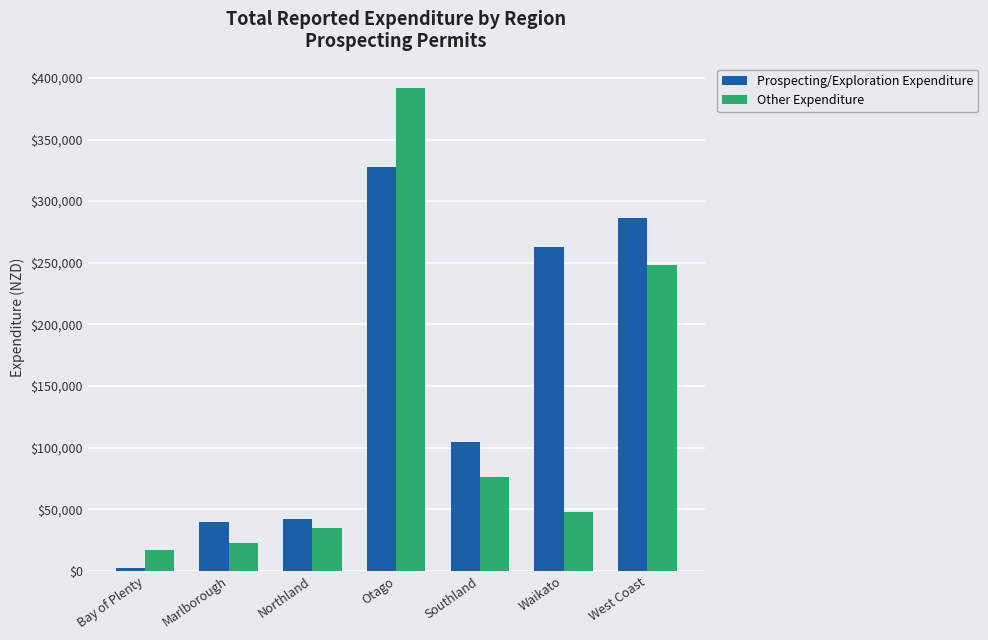

What position from the left is Waikato?

6